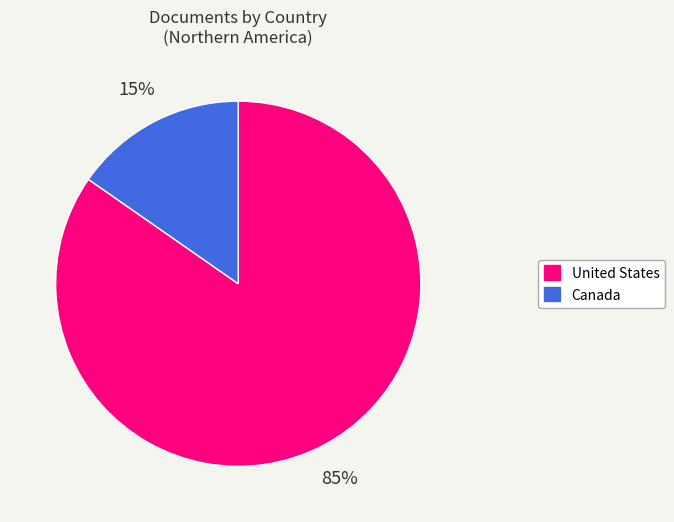

How many segments does this pie chart have?

2